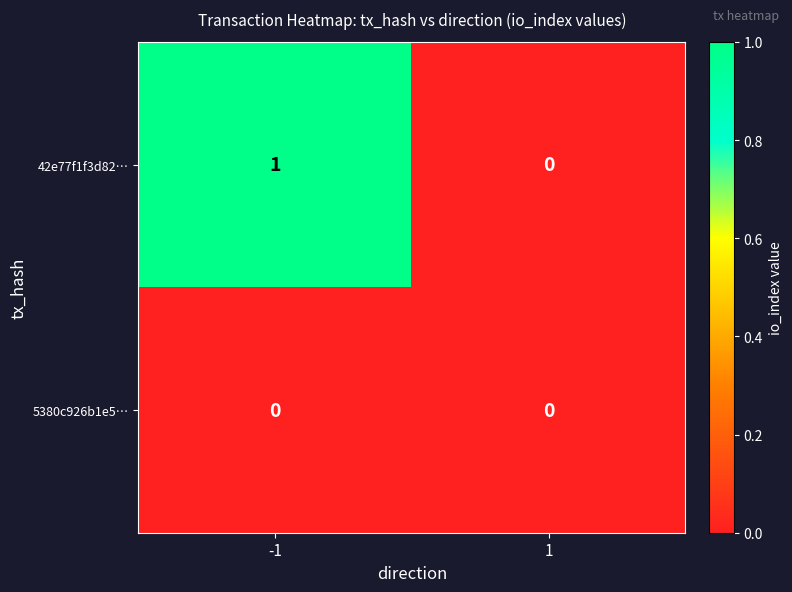

Reading left to right, list all the values displayed in this chart.

42e77f1f3d82…: -1=1	1=0
5380c926b1e5…: -1=0	1=0